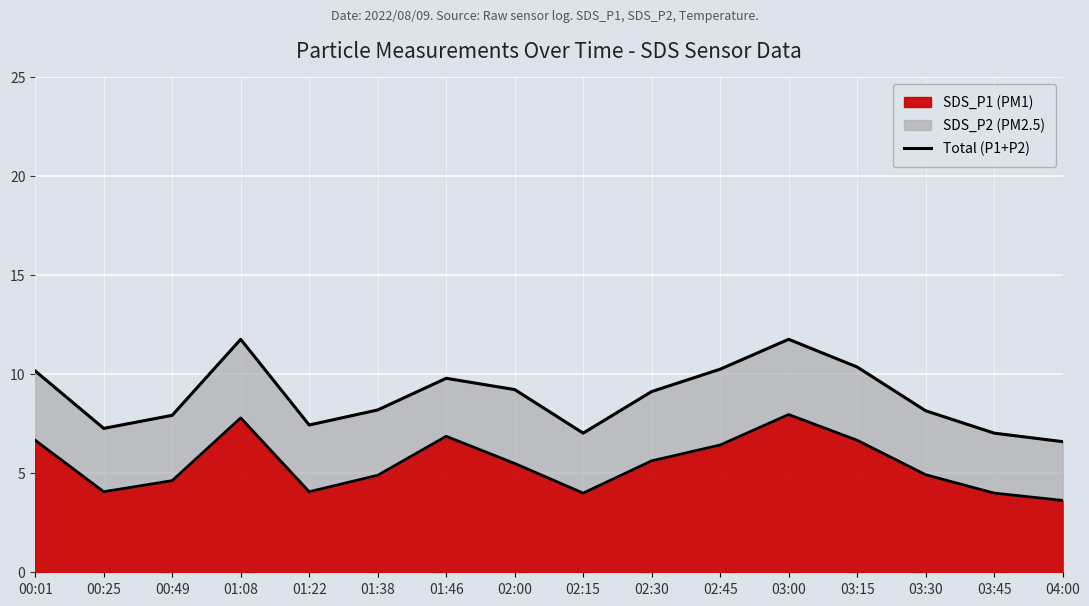

The value of SDS_P1 (PM1) at 01:08 is 7.8. True or false?

True